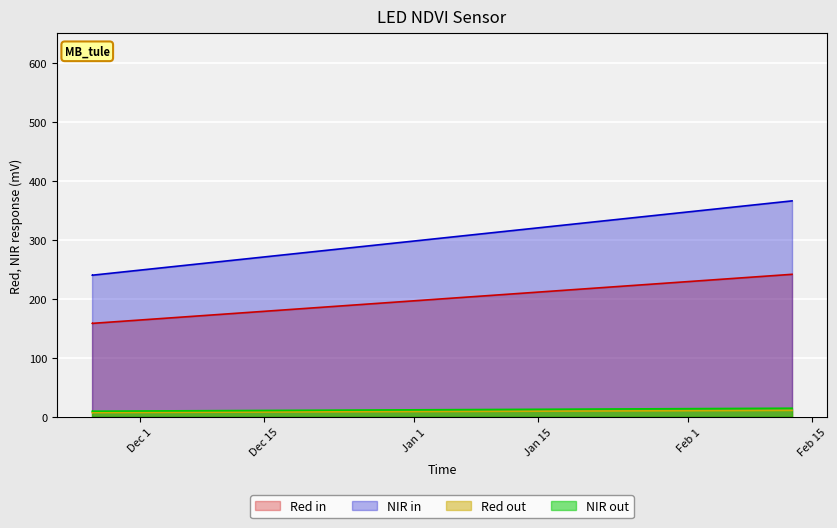

Is it true that the value at 2019-11-25 14:21:28 is 100.4?

False